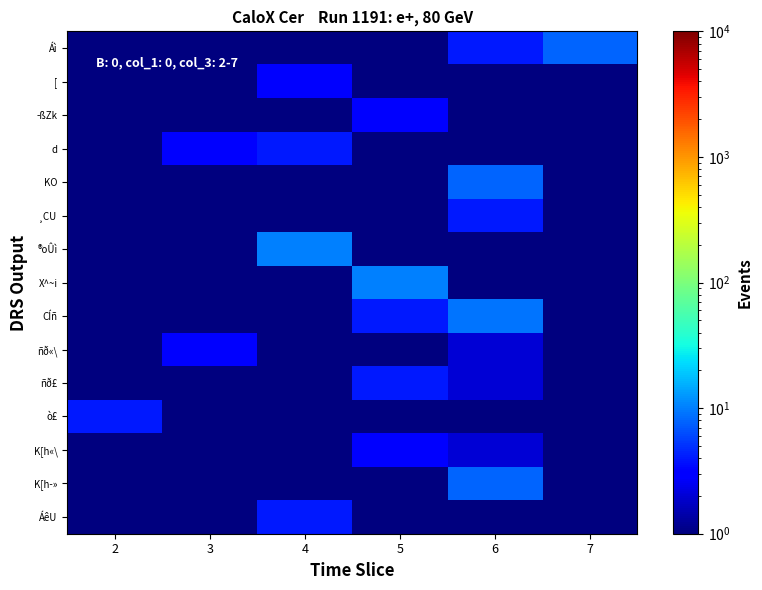

Reading right to left, list all the values displayed in this chart.

Áì: 7=8.0	6=4.0	5=0.1	4=0.1	3=0.1	2=0.1
[: 7=0.1	6=0.1	5=0.1	4=3.0	3=0.1	2=0.1
­ßZk: 7=0.1	6=0.1	5=3.0	4=0.1	3=0.1	2=0.1
d: 7=0.1	6=0.1	5=0.1	4=4.0	3=3.0	2=0.1
KO: 7=0.1	6=8.0	5=0.1	4=0.1	3=0.1	2=0.1
¸CU: 7=0.1	6=4.0	5=0.1	4=0.1	3=0.1	2=0.1
®oÛì: 7=0.1	6=0.1	5=0.1	4=10.0	3=0.1	2=0.1
X^~i: 7=0.1	6=0.1	5=10.0	4=0.1	3=0.1	2=0.1
CÍñ: 7=0.1	6=9.0	5=4.0	4=0.1	3=0.1	2=0.1
ñð«\: 7=0.1	6=2.0	5=0.1	4=0.1	3=3.0	2=0.1
ñð£: 7=0.1	6=2.0	5=4.0	4=0.1	3=0.1	2=0.1
ò£: 7=0.1	6=0.1	5=0.1	4=0.1	3=0.1	2=4.0
K[h«\: 7=0.1	6=2.0	5=3.0	4=0.1	3=0.1	2=0.1
K[h­»: 7=0.1	6=8.0	5=0.1	4=0.1	3=0.1	2=0.1
ÁêU: 7=0.1	6=0.1	5=0.1	4=4.0	3=0.1	2=0.1